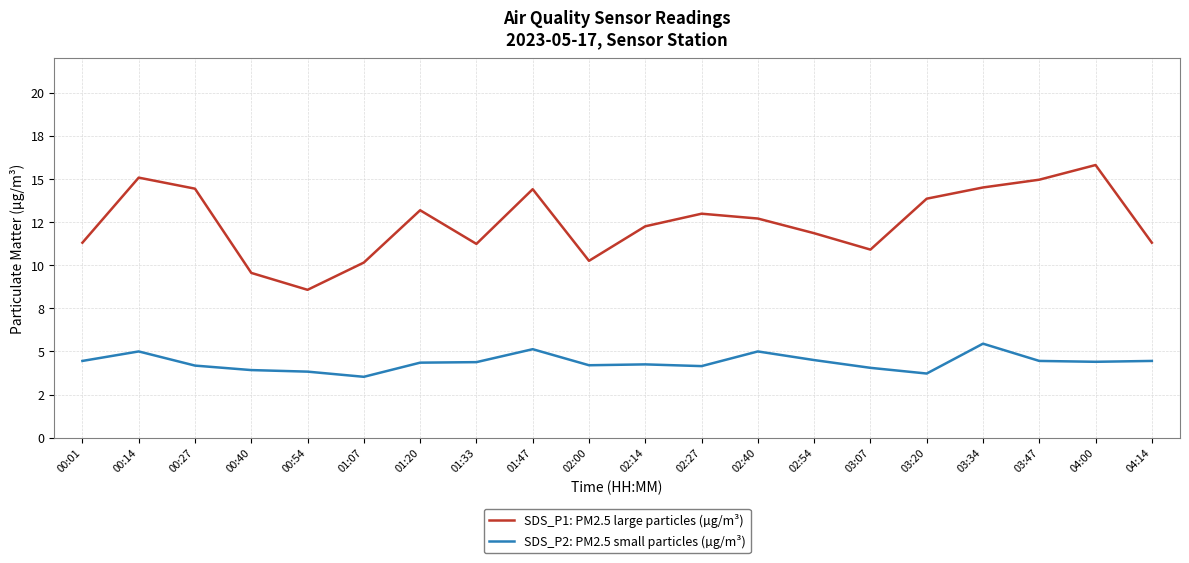

True or false: SDS_P2: PM2.5 small particles (µg/m³) and SDS_P1: PM2.5 large particles (µg/m³) cross at least once.

False